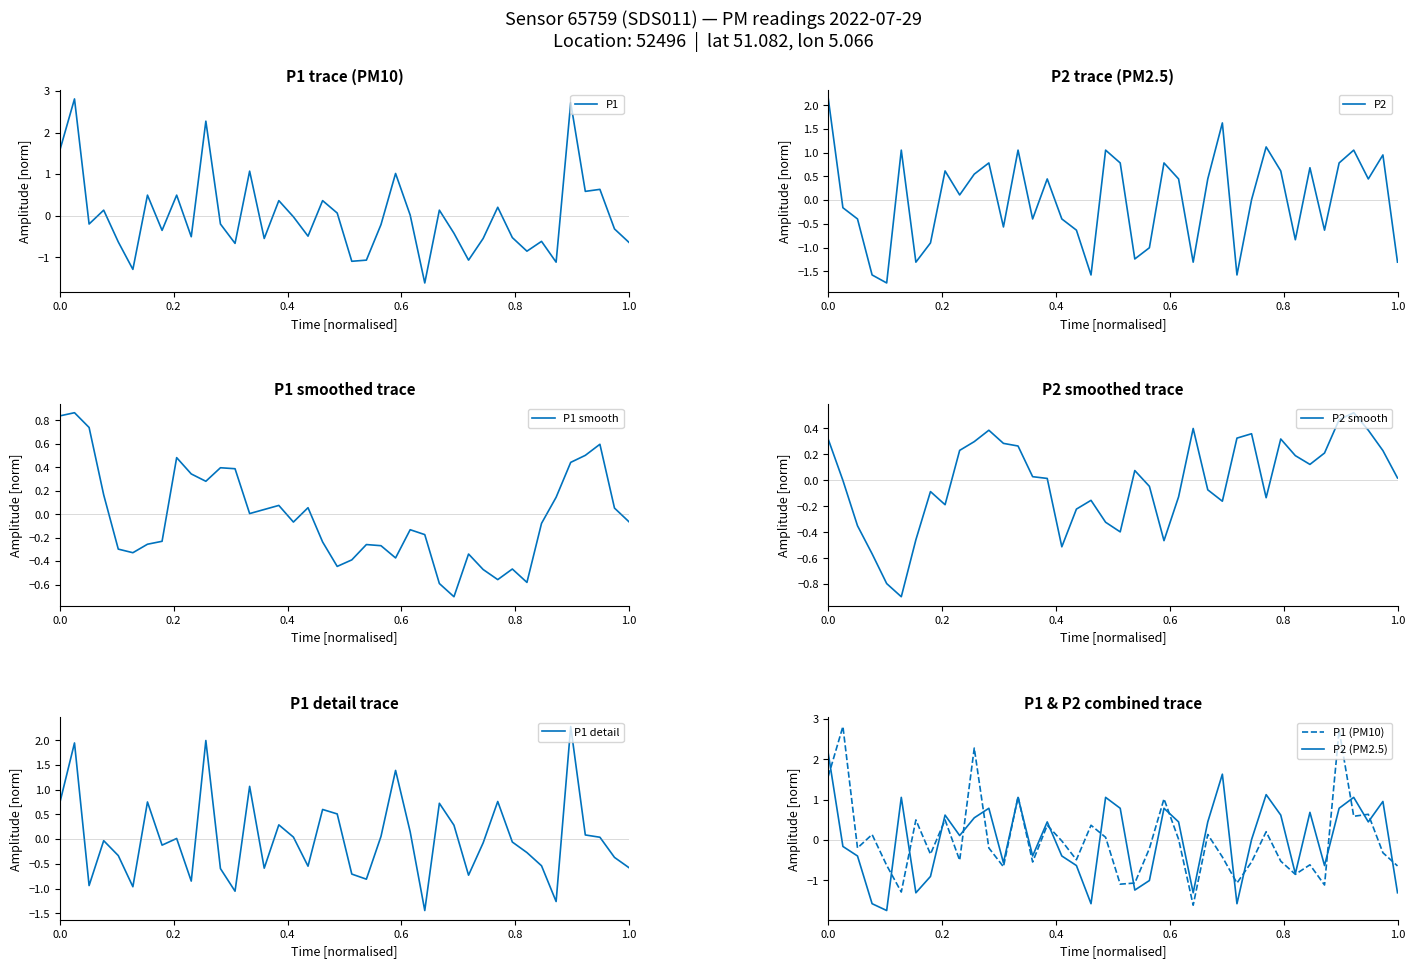

What is the difference between the maximum and minimum values in the P1 series?

4.4